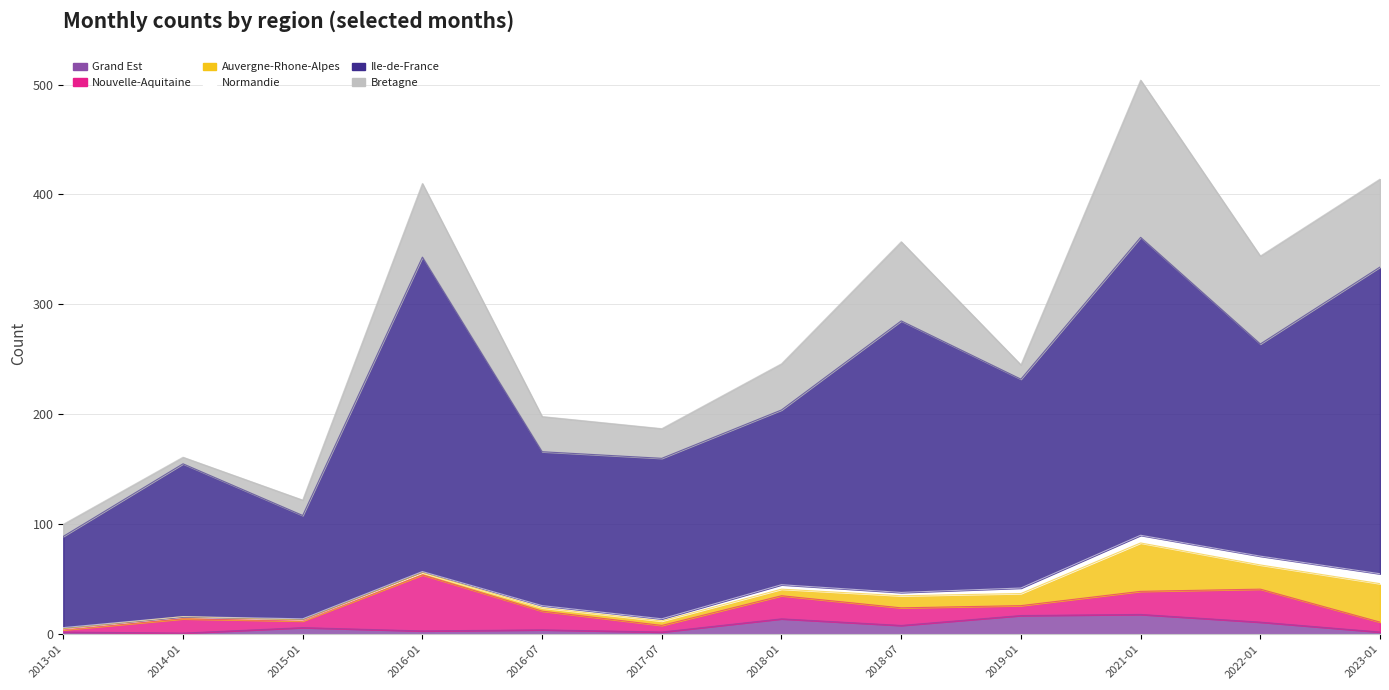

What is the difference between the maximum and minimum values in the Ile-de-France series?

203